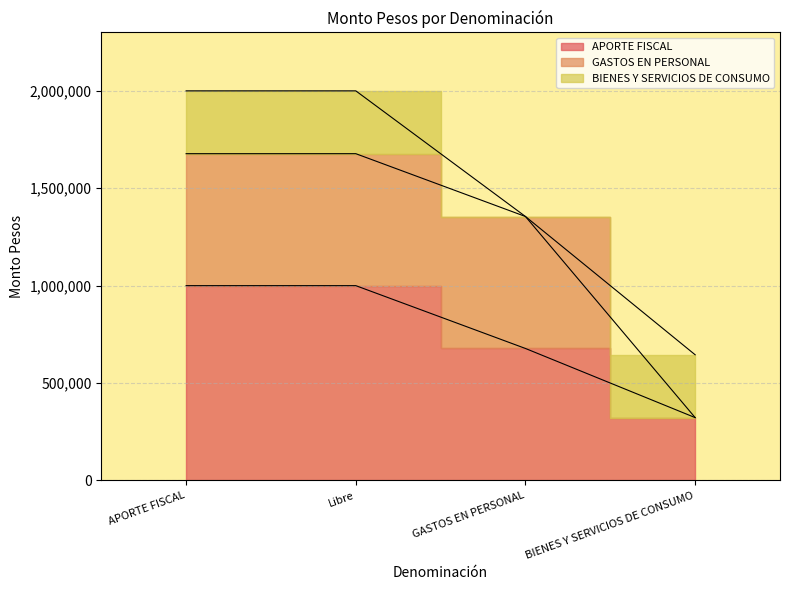

The value of BIENES Y SERVICIOS DE CONSUMO at BIENES Y SERVICIOS DE CONSUMO is 507368. True or false?

False